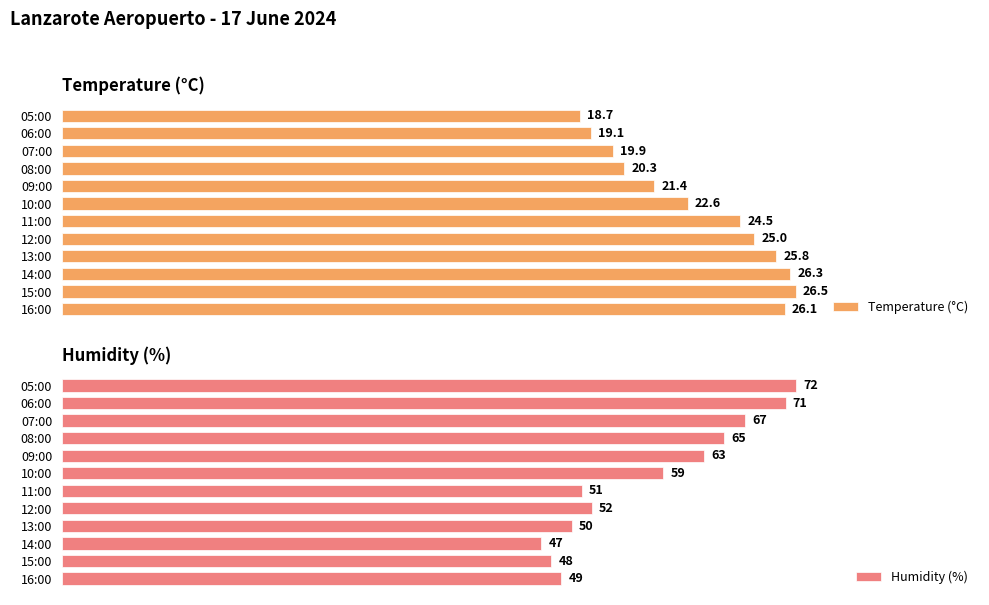

What is the difference between the second highest and second lowest values in the Temperature (°C) series?

7.2